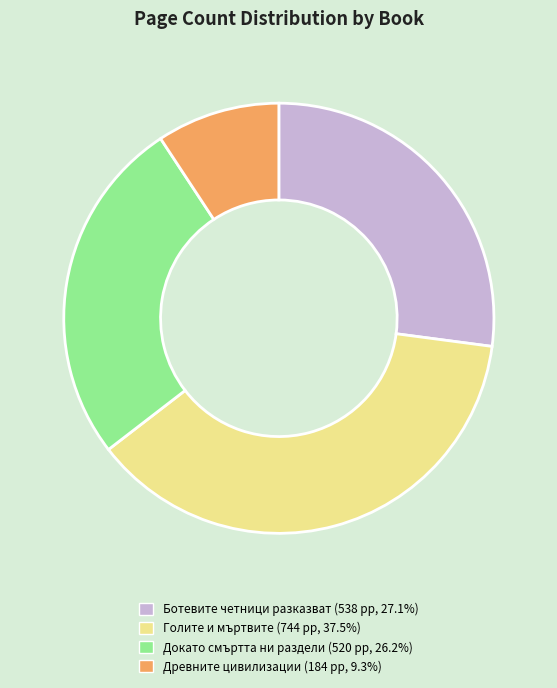

Approximately how many times larger is the value at Древните цивилизации compared to Голите и мъртвите?

0.2